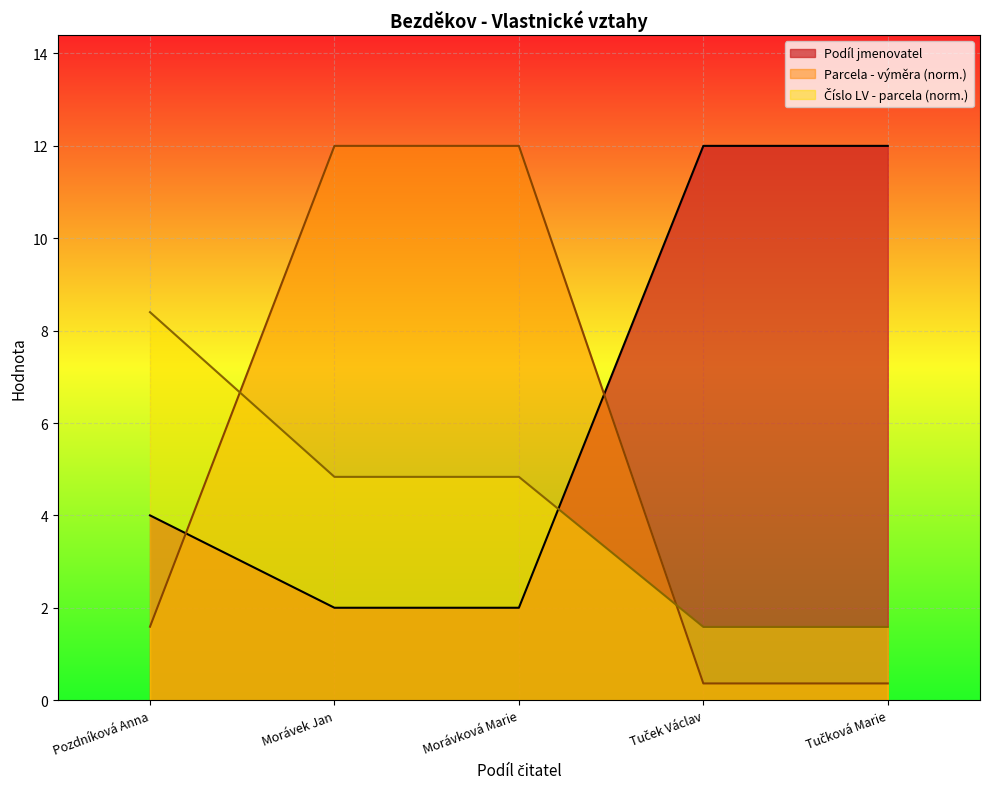

What is the difference between the highest and lowest values at Tučková Marie?

11.6